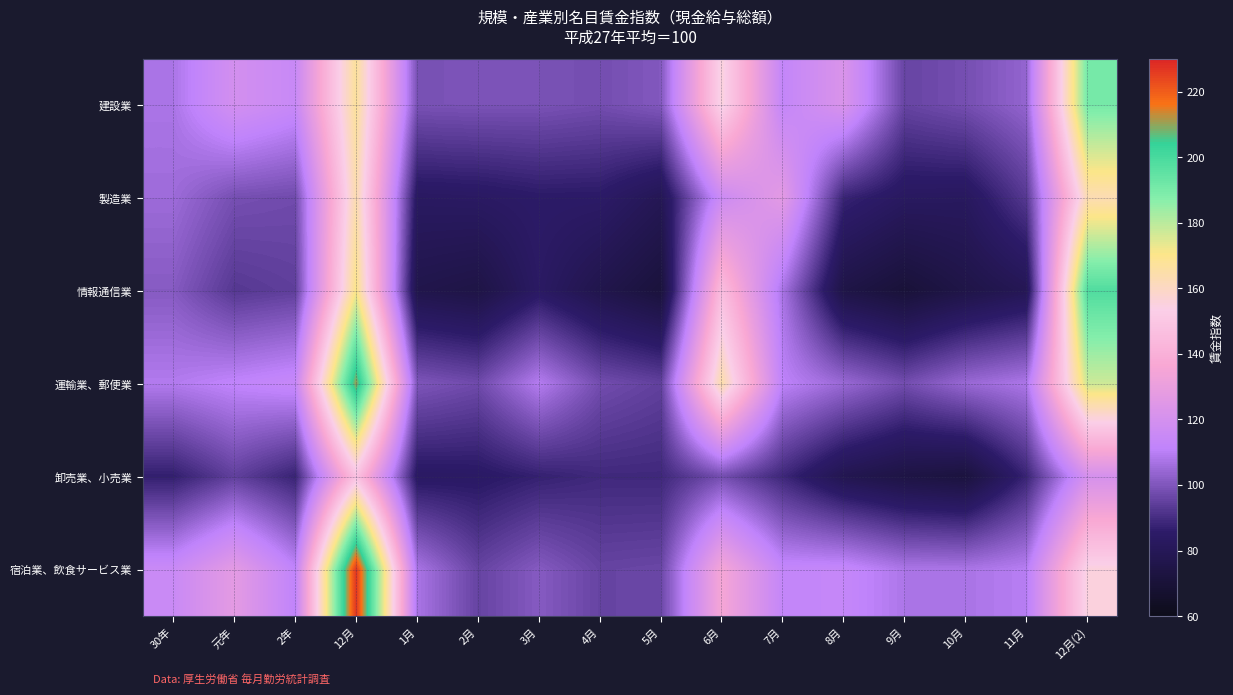

Reading left to right, transcribe all the data shown in this chart.

建設業: 30年=107.6	元年=119.5	2年=114.6	12月=167.5	1月=99.0	2月=99.4	3月=99.2	4月=98.0	5月=100.6	6月=155.5	7月=112.8	8月=122.5	9月=95.8	10月=98.3	11月=103.6	12月(2)=190.4
製造業: 30年=105.2	元年=98.4	2年=97.4	12月=163.8	1月=83.2	2月=83.7	3月=85.3	4月=85.1	5月=79.4	6月=116.5	7月=126.8	8月=88.0	9月=82.8	10月=82.3	11月=93.0	12月(2)=163.0
情報通信業: 30年=101.1	元年=92.7	2年=94.4	12月=170.6	1月=76.4	2月=74.5	3月=83.9	4月=76.6	5月=71.1	6月=145.8	7月=107.1	8月=74.8	9月=70.1	10月=75.1	11月=79.5	12月(2)=198.3
運輸業、郵便業: 30年=108.9	元年=111.7	2年=113.9	12月=211.0	1月=99.9	2月=97.2	3月=109.3	4月=97.9	5月=94.9	6月=164.6	7月=111.0	8月=104.5	9月=97.9	10月=104.4	11月=107.8	12月(2)=177.2
卸売業、小売業: 30年=86.7	元年=94.7	2年=87.7	12月=148.0	1月=83.8	2月=84.3	3月=87.1	4月=89.0	5月=88.9	6月=98.1	7月=88.7	8月=78.1	9月=74.1	10月=72.1	11月=87.9	12月(2)=120.4
宿泊業、飲食サービス業: 30年=115.3	元年=127.1	2年=111.5	12月=227.0	1月=107.3	2月=95.6	3月=101.1	4月=95.7	5月=96.3	6月=135.2	7月=113.0	8月=113.2	9月=107.8	10月=107.4	11月=109.7	12月(2)=155.4